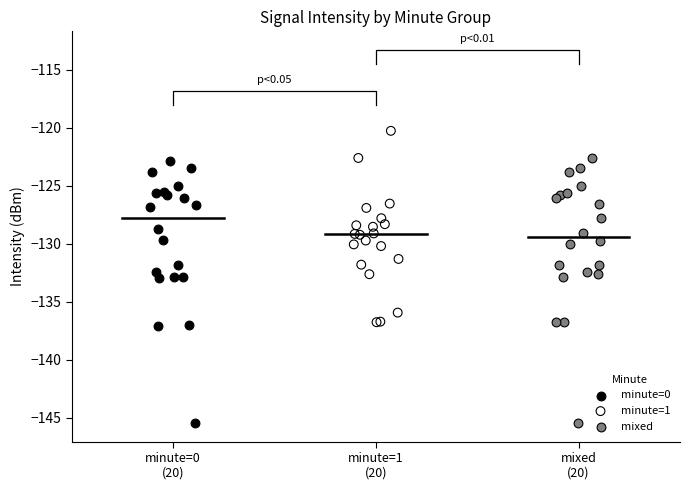

Which series reaches the maximum Y coordinate?

minute=1